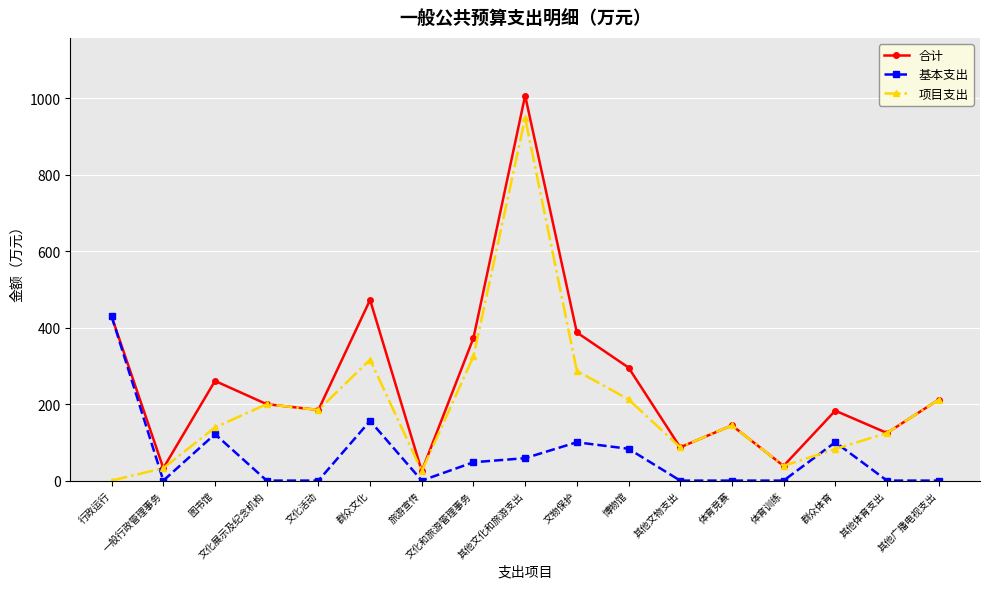

At which label is 项目支出 closest to 474?

文化和旅游管理事务